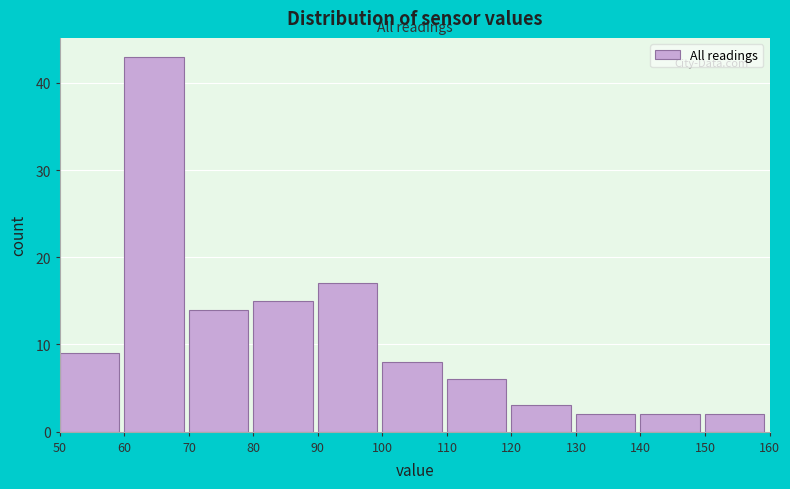

Reading left to right, list every bar in this chart as the range it spans on the x-axis followed by its height. The values are not printed on the chart, so give them approximately, as read against the axis.

50 to 60: 9
60 to 70: 43
70 to 80: 14
80 to 90: 15
90 to 100: 17
100 to 110: 8
110 to 120: 6
120 to 130: 3
130 to 140: 2
140 to 150: 2
150 to 160: 2